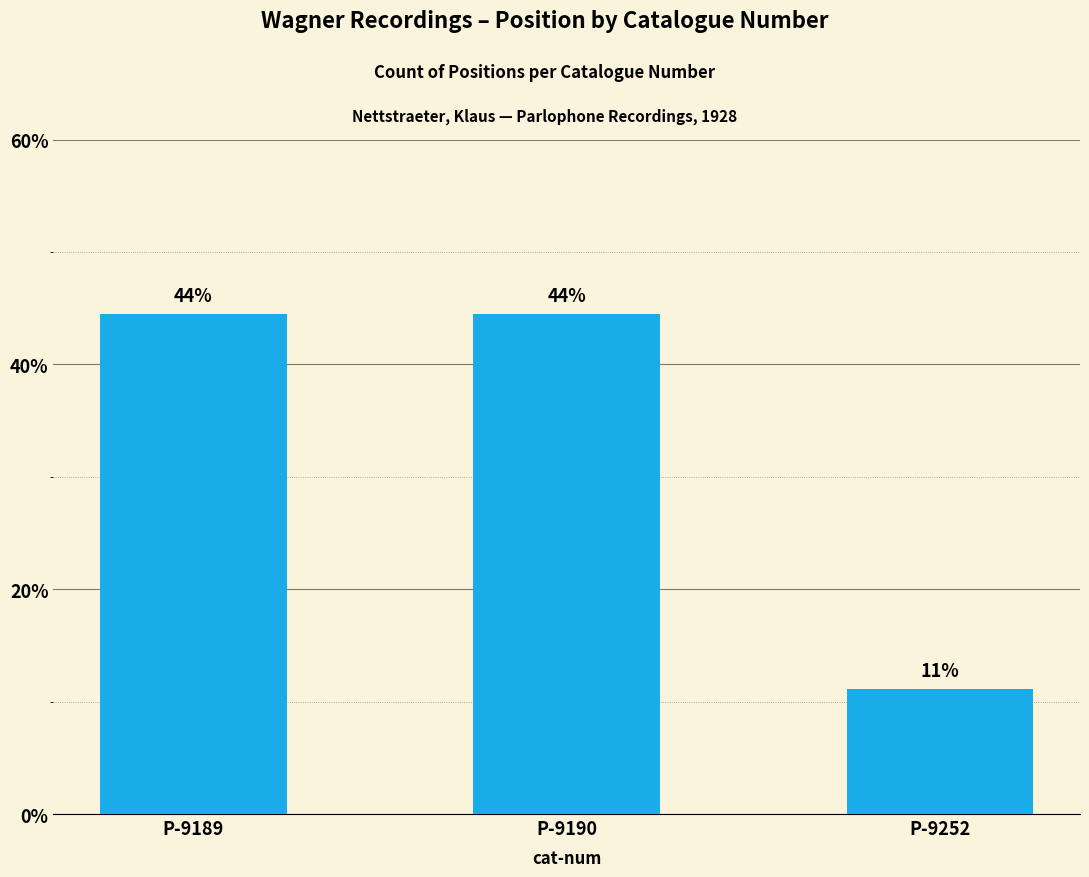

How many bars are there in total?

3